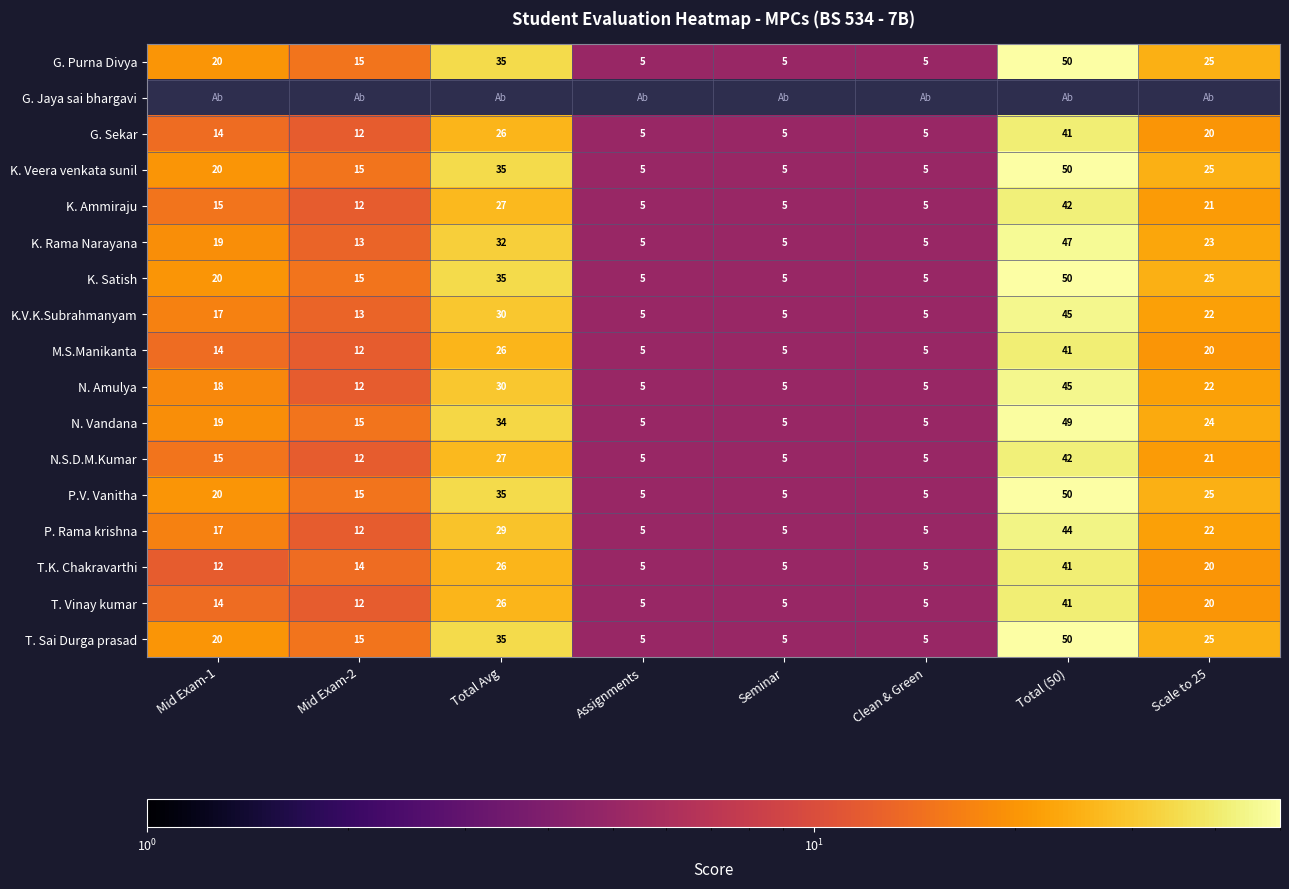

What is the spread (max minus min) of values at Mid Exam-1?

8.0